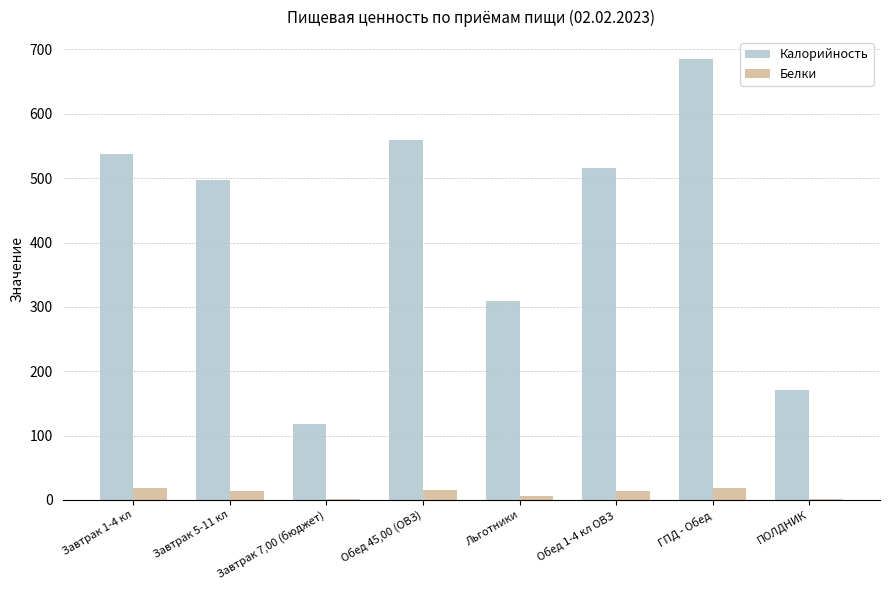

Which series has the largest range (max minus min)?

Калорийность